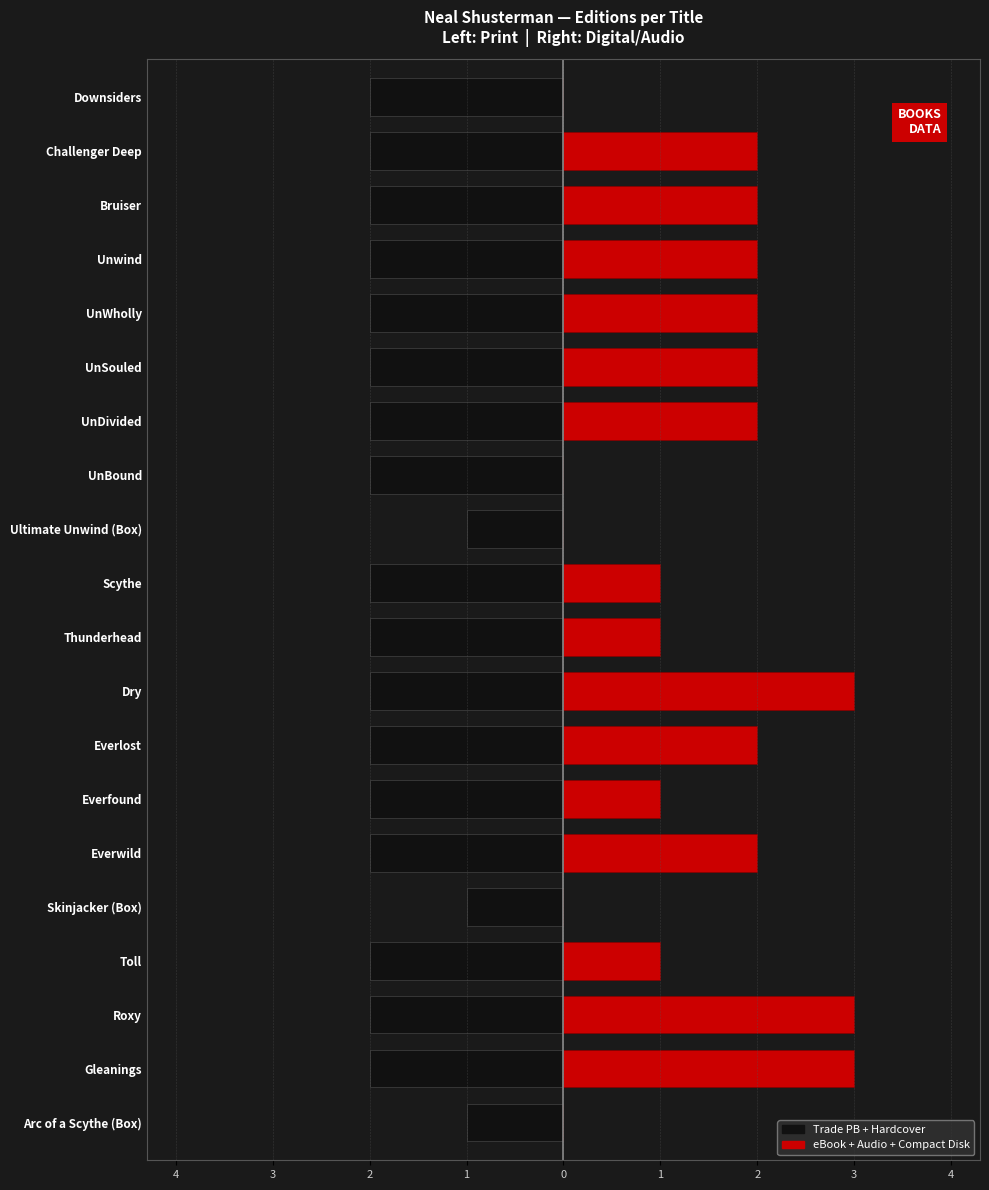

What value does the Trade PB + Hardcover series have at Toll?

-2